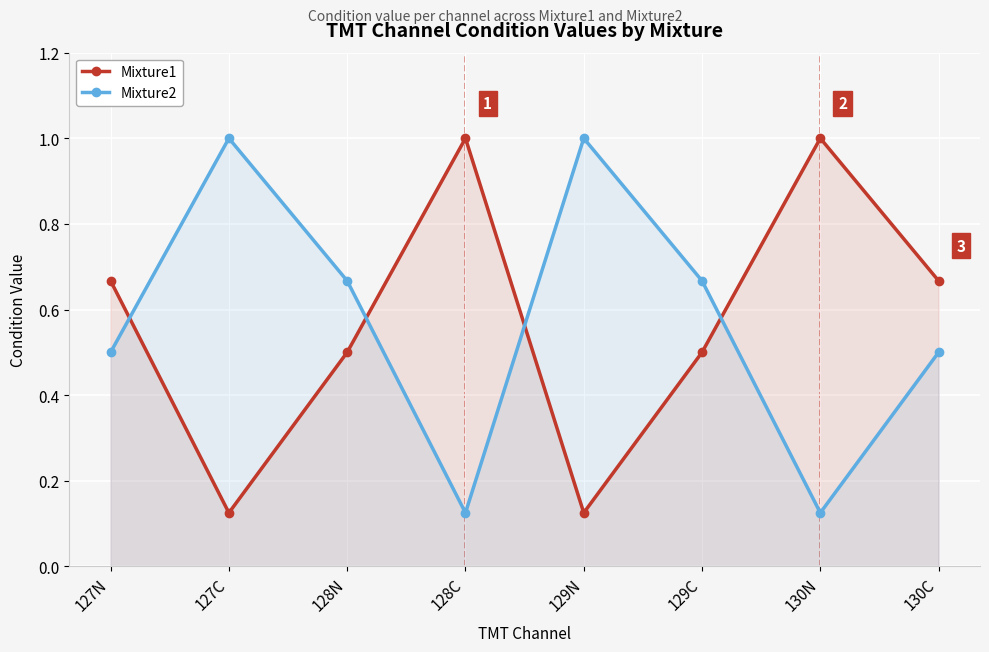

Which series ends up on top after the final intersection of Mixture1 and Mixture2?

Mixture1